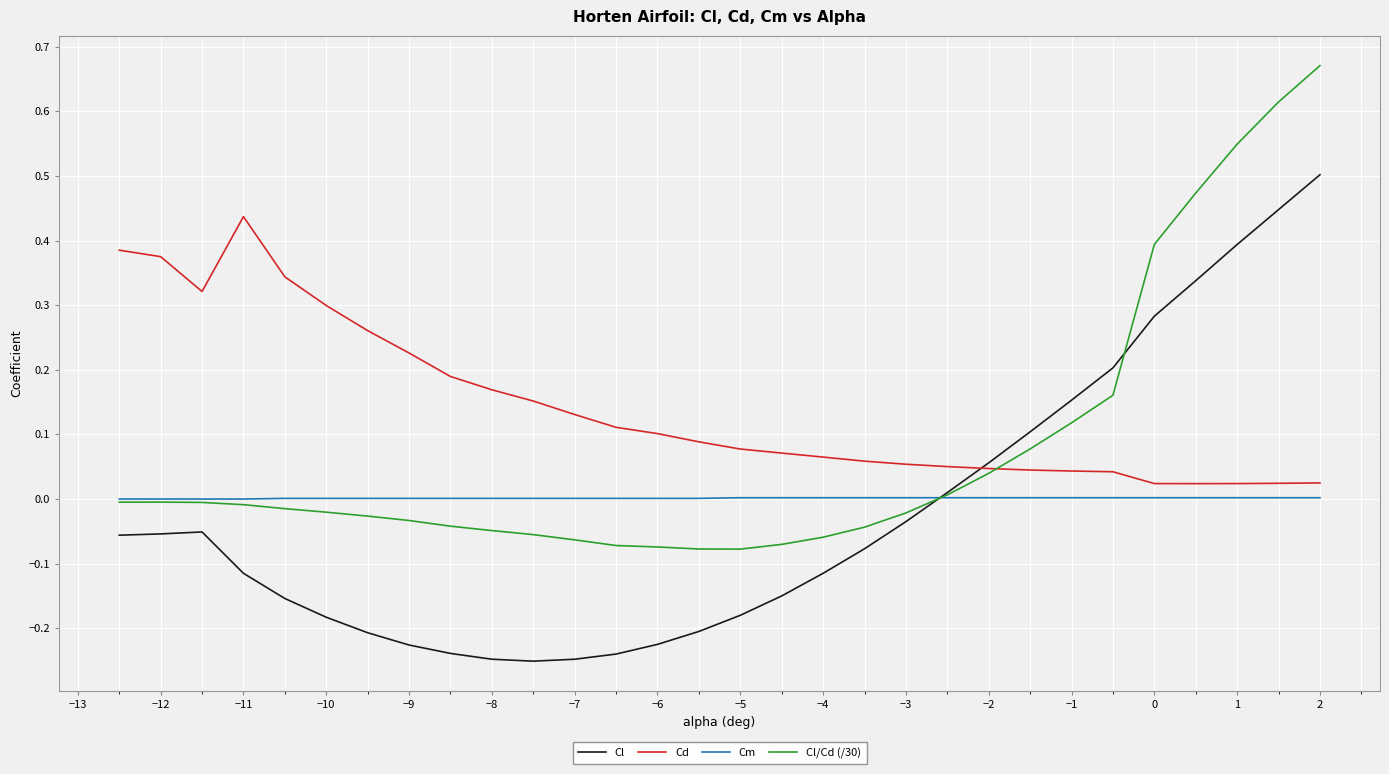

True or false: Cm and Cd intersect in this chart.

False